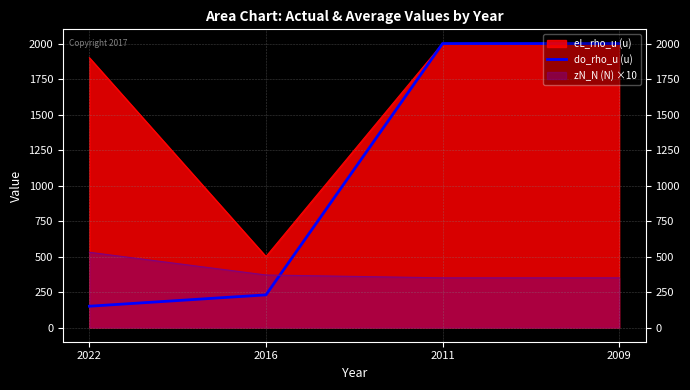

The chart shows a value of 2000 at 2011. True or false?

True